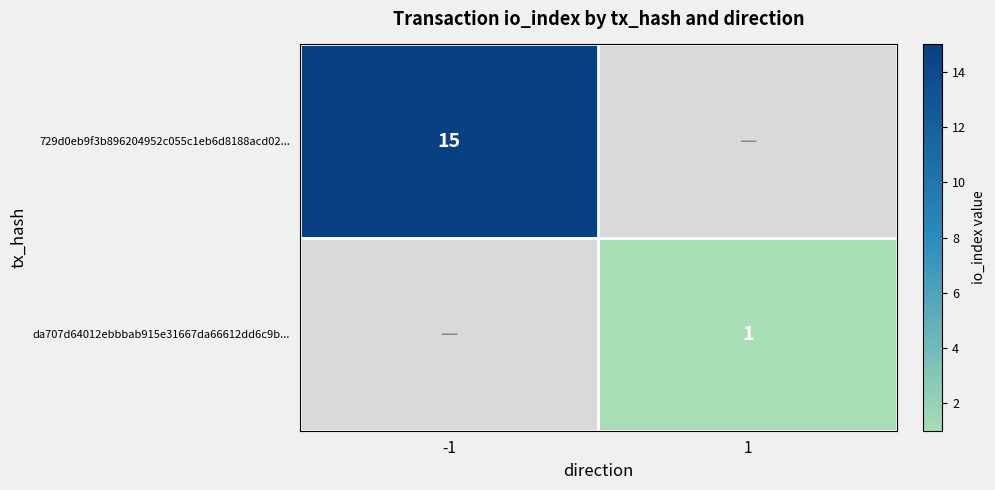

True or false: da707d64012ebbbab915e31667da66612dd6c9b... has a value of 0 at 1.

False